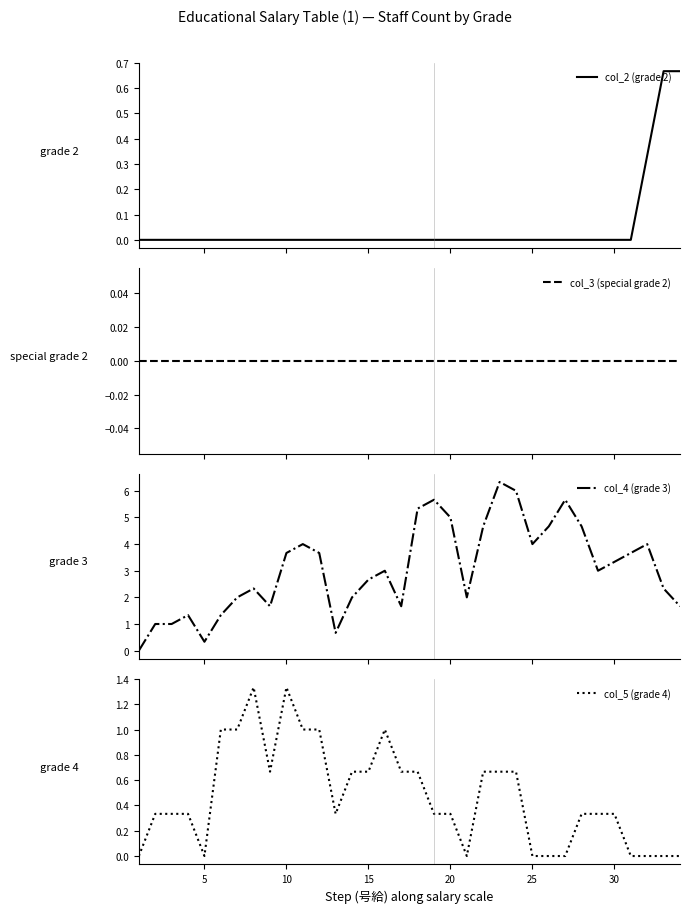

Is the value of col_3 (special grade 2) at 26 greater than the value of col_4 (grade 3) at 29?

No